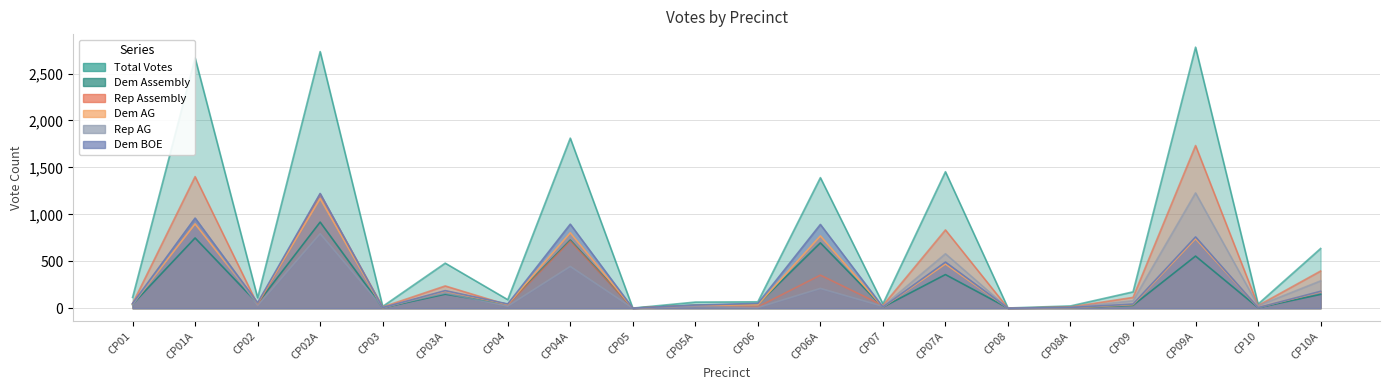

At which label is ASSDEM02 closest to 459?

CP09A